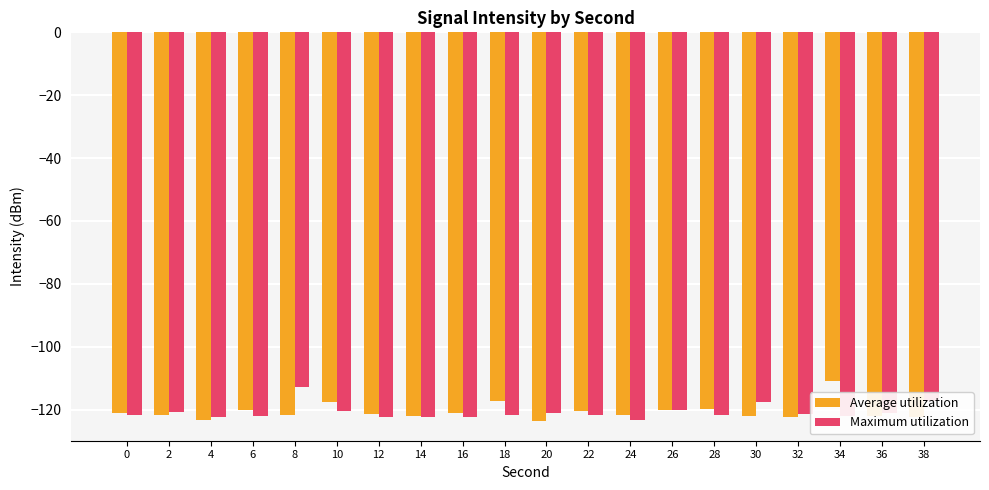

What is the difference between the highest and lowest values at 20?

2.6